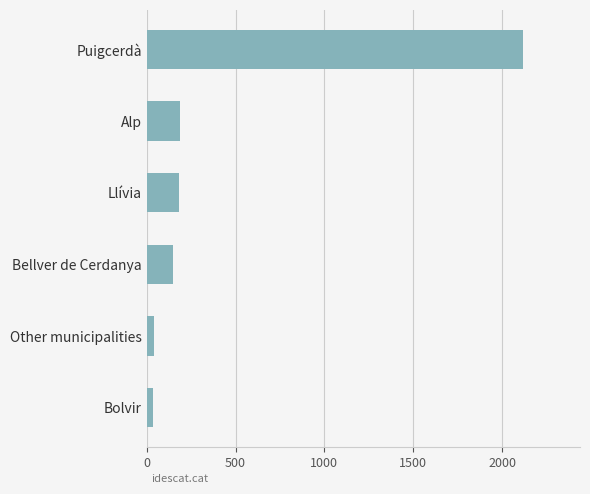

Does the chart contain any negative values?

No